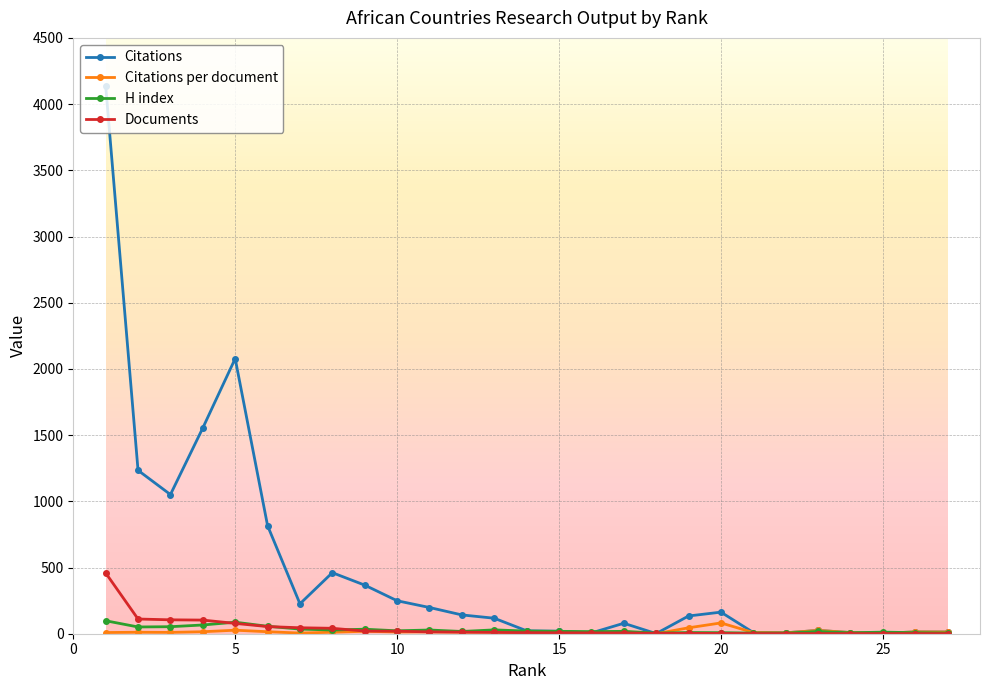

Count the number of categories in the chart.

27